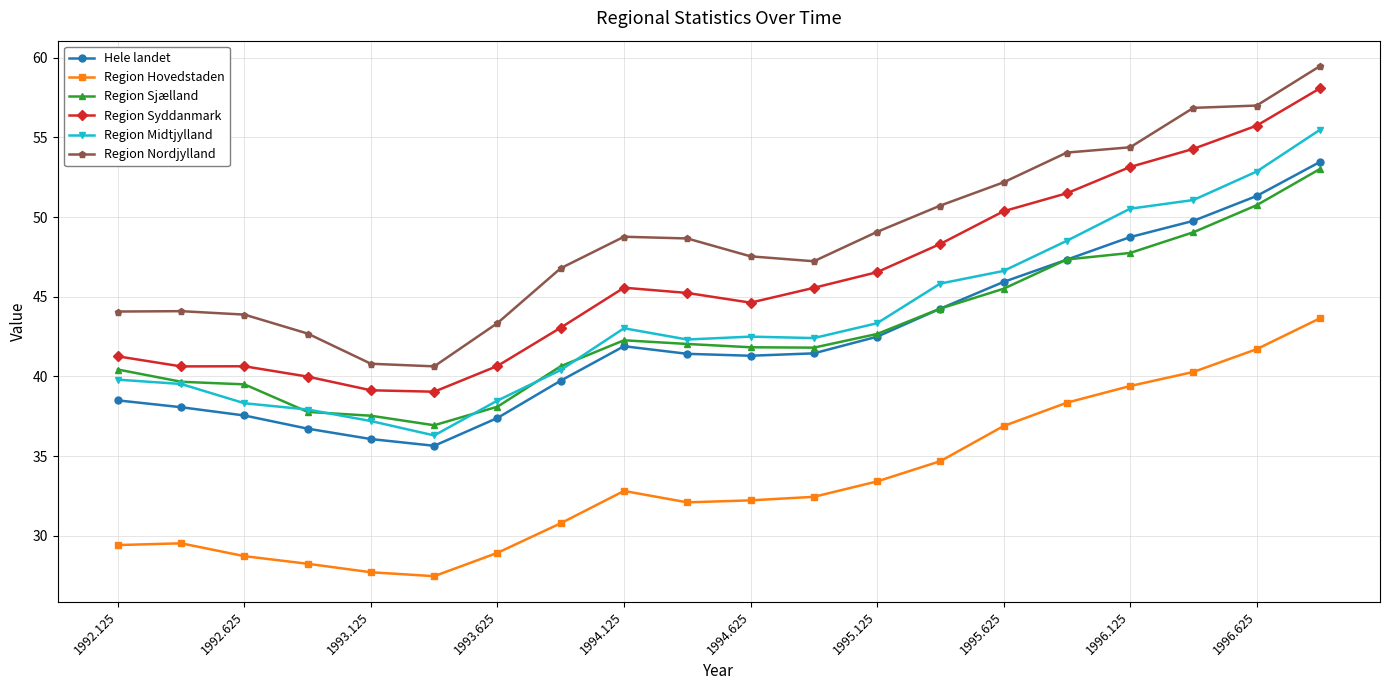

True or false: Hele landet and Region Hovedstaden intersect in this chart.

False